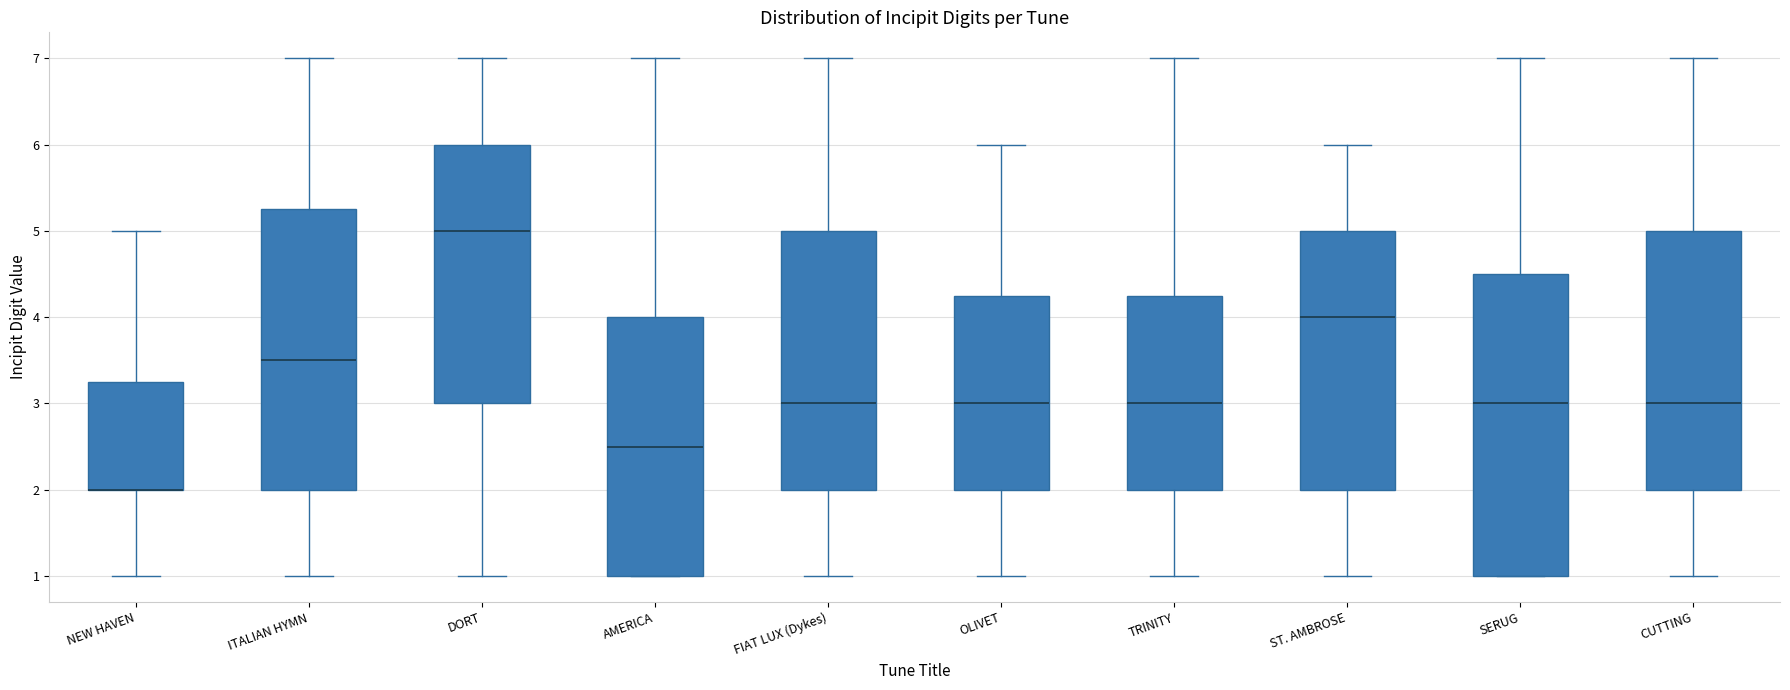

Reading left to right, transcribe this box plot: for each box, give where its median line is, the range the box spans, and where its two whiskers end, as read against the y-axis. The values are not printed on the chart, so give them approximately, as read against the axis.

NEW HAVEN: median 2.0 (drawn on the box's lower edge), box 2.0 to 3.3, whiskers 1.0 to 5.0
ITALIAN HYMN: median 3.5, box 2.0 to 5.3, whiskers 1.0 to 7.0
DORT: median 5.0, box 3.0 to 6.0, whiskers 1.0 to 7.0
AMERICA: median 2.5, box 1.0 to 4.0, whiskers 1.0 to 7.0
FIAT LUX (Dykes): median 3.0, box 2.0 to 5.0, whiskers 1.0 to 7.0
OLIVET: median 3.0, box 2.0 to 4.3, whiskers 1.0 to 6.0
TRINITY: median 3.0, box 2.0 to 4.3, whiskers 1.0 to 7.0
ST. AMBROSE: median 4.0, box 2.0 to 5.0, whiskers 1.0 to 6.0
SERUG: median 3.0, box 1.0 to 4.5, whiskers 1.0 to 7.0
CUTTING: median 3.0, box 2.0 to 5.0, whiskers 1.0 to 7.0